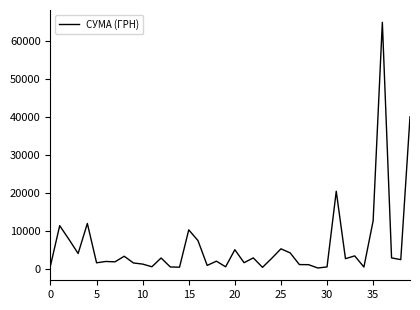

What is the difference between the maximum and minimum values?

64774.7